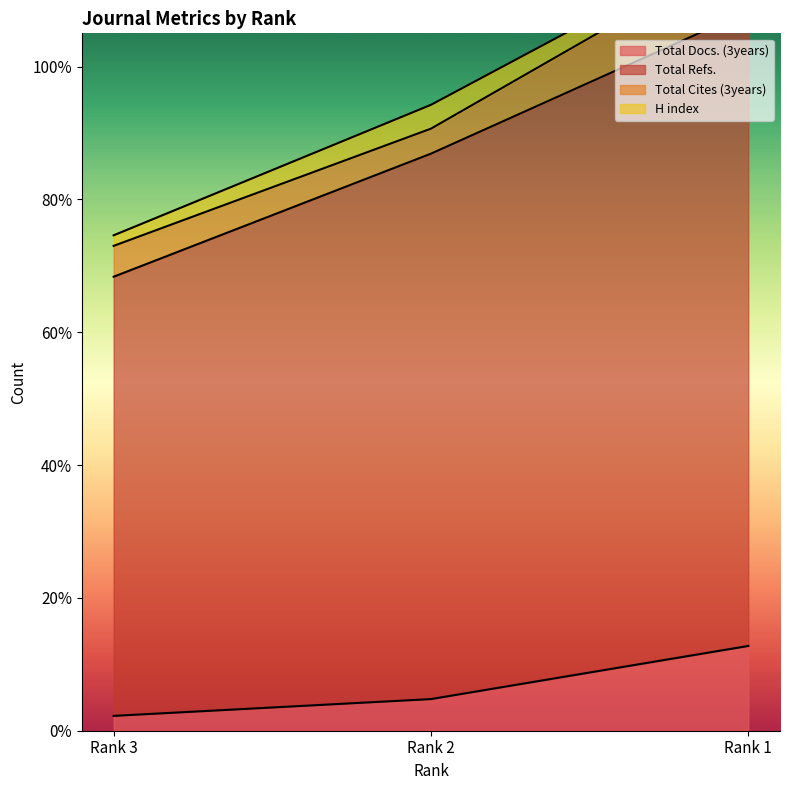

What is the value of the Total Docs. (3years) point at the 3rd from the left?

0.1